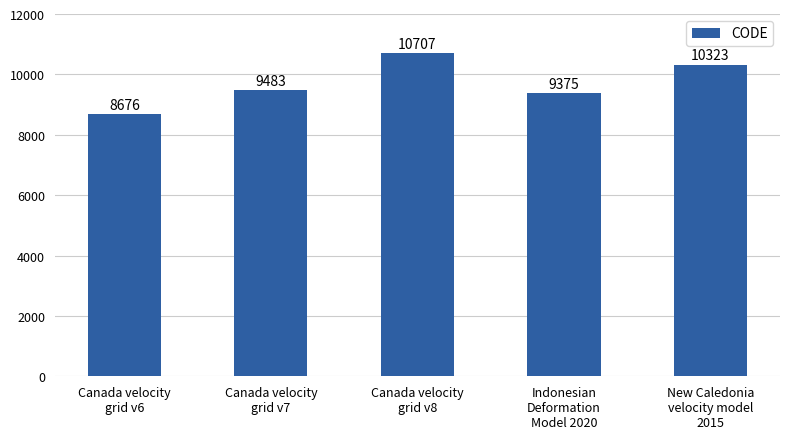

Approximately how many times larger is the value at Canada velocity
grid v8 compared to Canada velocity
grid v7?

1.1